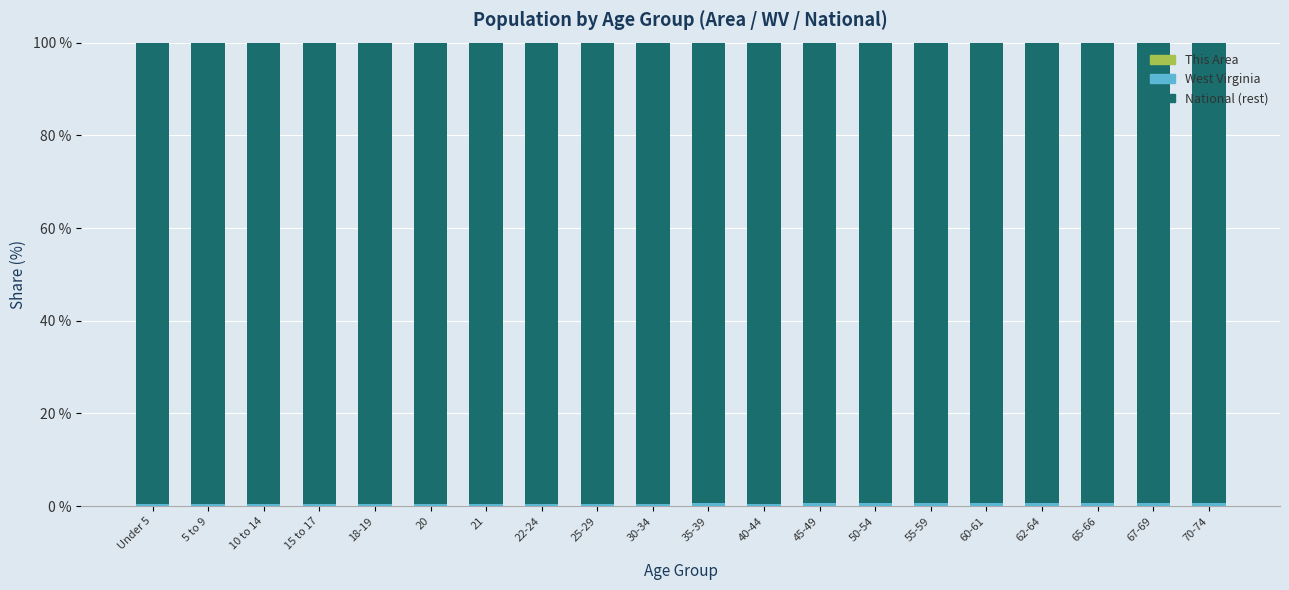

How many categories are shown in the chart?

20